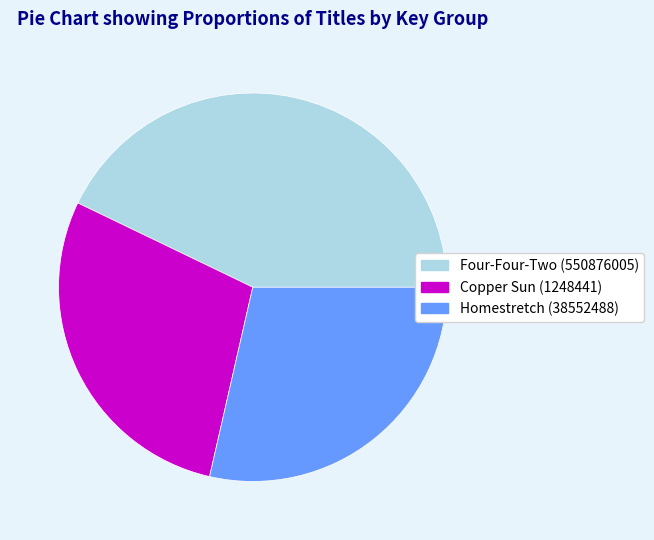

Which category has the biggest portion of the pie?

Four-Four-Two (550876005)